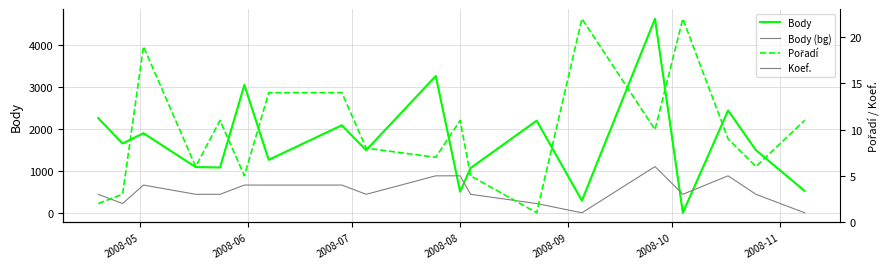

What is the difference between the second highest and second lowest values in the Pořadí series?

20